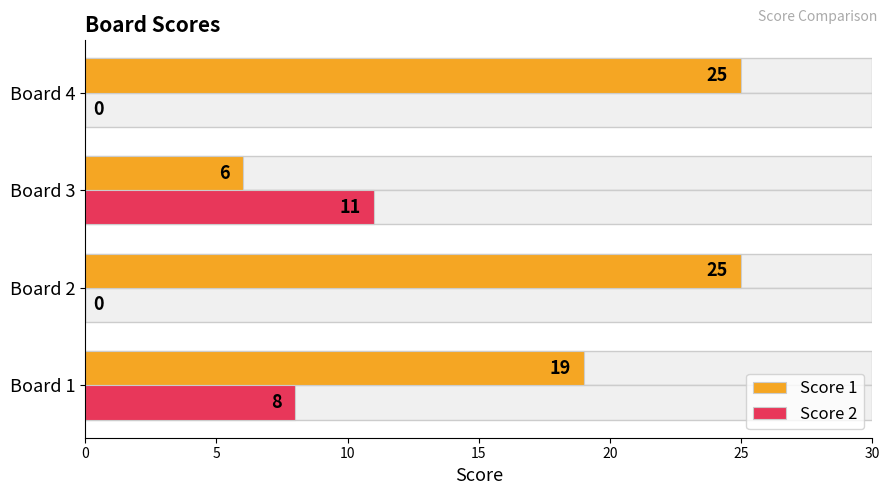

True or false: Score 2 has a value of 8 at 0.

True